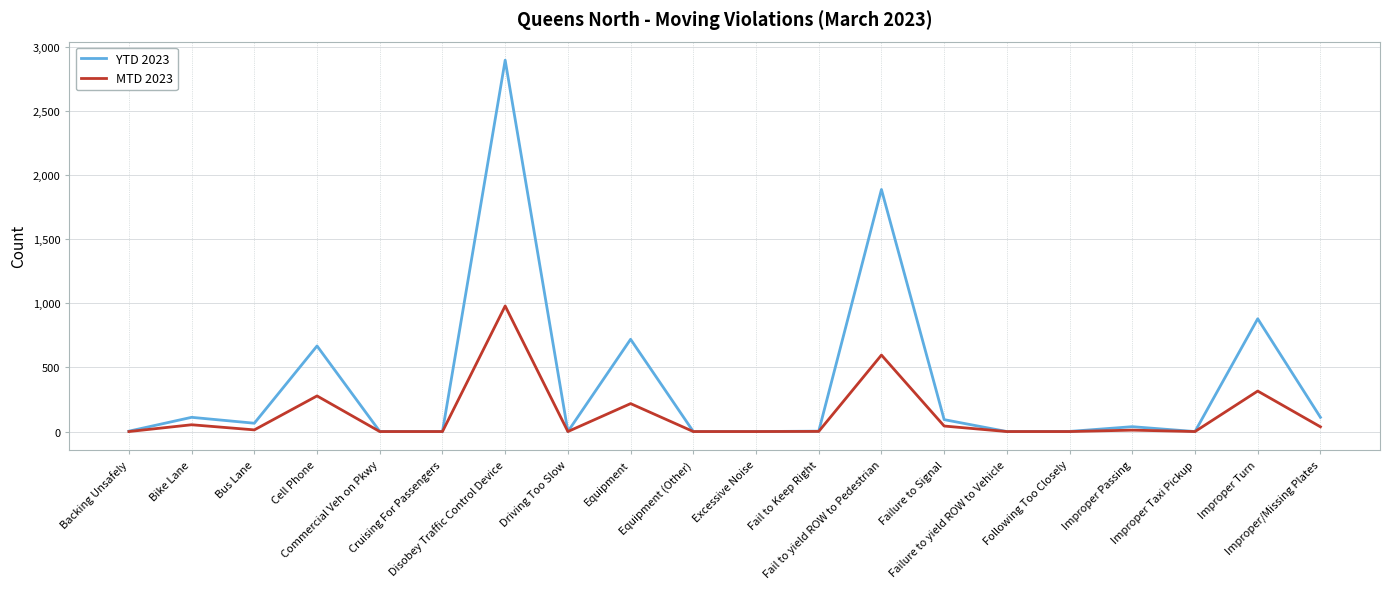

True or false: YTD 2023 has more than 2 points higher than both neighbors.

True